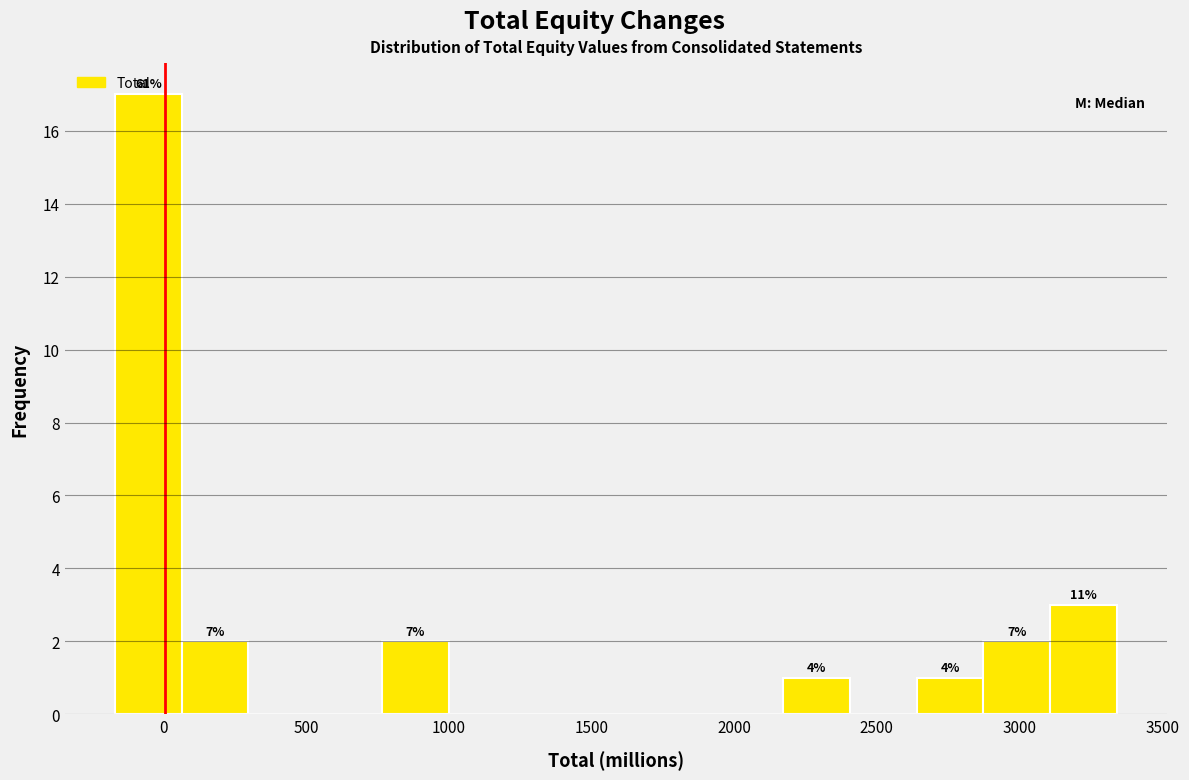

Which range on the x-axis has the tallest bar?

-150 to 50